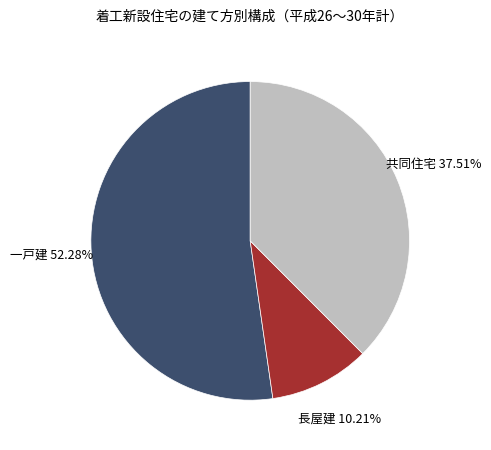

Which has a higher value, 長屋建 or 共同住宅?

共同住宅